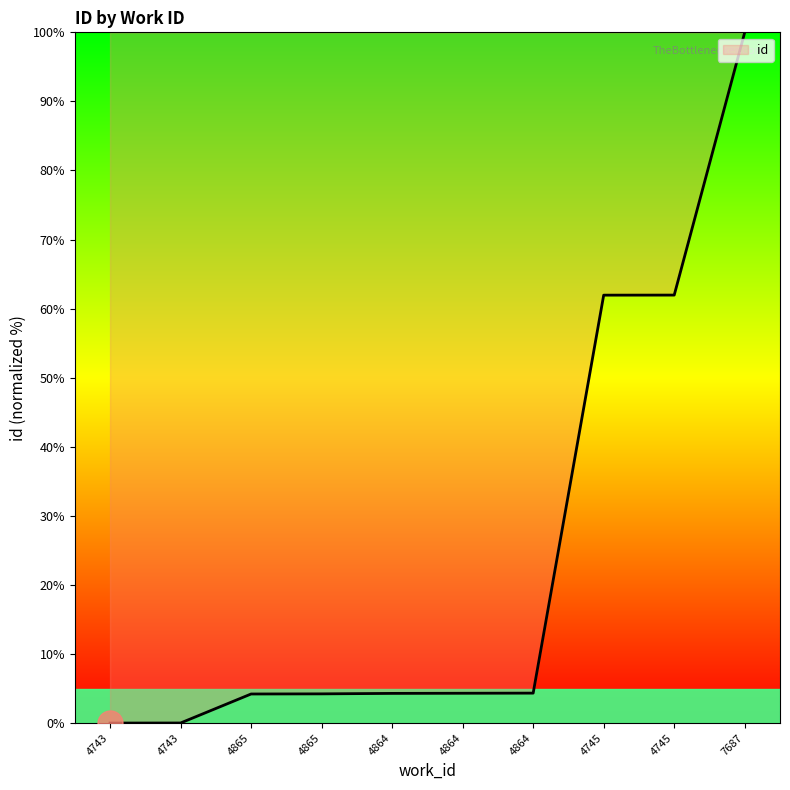

Which category has the lowest value across all series?

4743